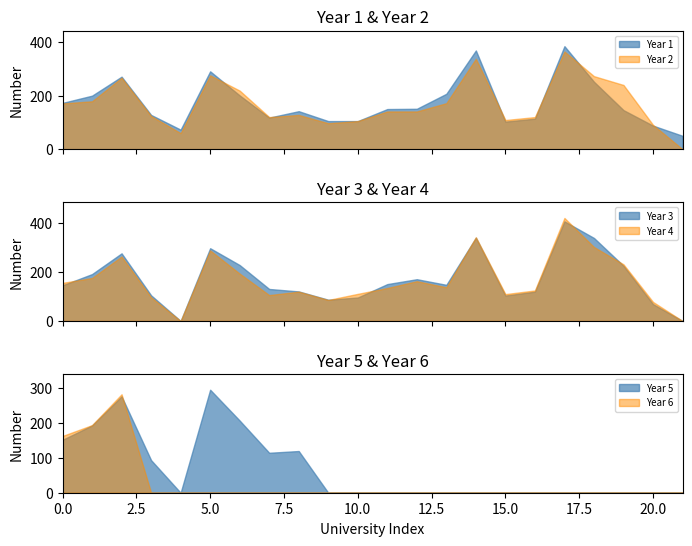

Reading left to right, list all the values displayed in this chart.

Year 1: 173	200	271	128	73	291	201	118	142	105	105	150	151	207	369	103	114	385	252	146	88	50
Year 2: 171	179	267	124	60	276	219	120	128	97	105	141	141	172	338	109	120	365	273	240	91	0
Year 3: 146	192	277	105	0	298	229	131	121	87	96	151	171	148	341	104	120	408	340	226	69	0
Year 4: 156	176	264	97	0	289	194	106	120	86	111	135	163	138	343	110	125	422	303	232	78	0
Year 5: 151	192	275	93	0	294	206	114	119	0	0	0	0	0	0	0	0	0	0	0	0	0
Year 6: 162	193	281	0	0	0	0	0	0	0	0	0	0	0	0	0	0	0	0	0	0	0